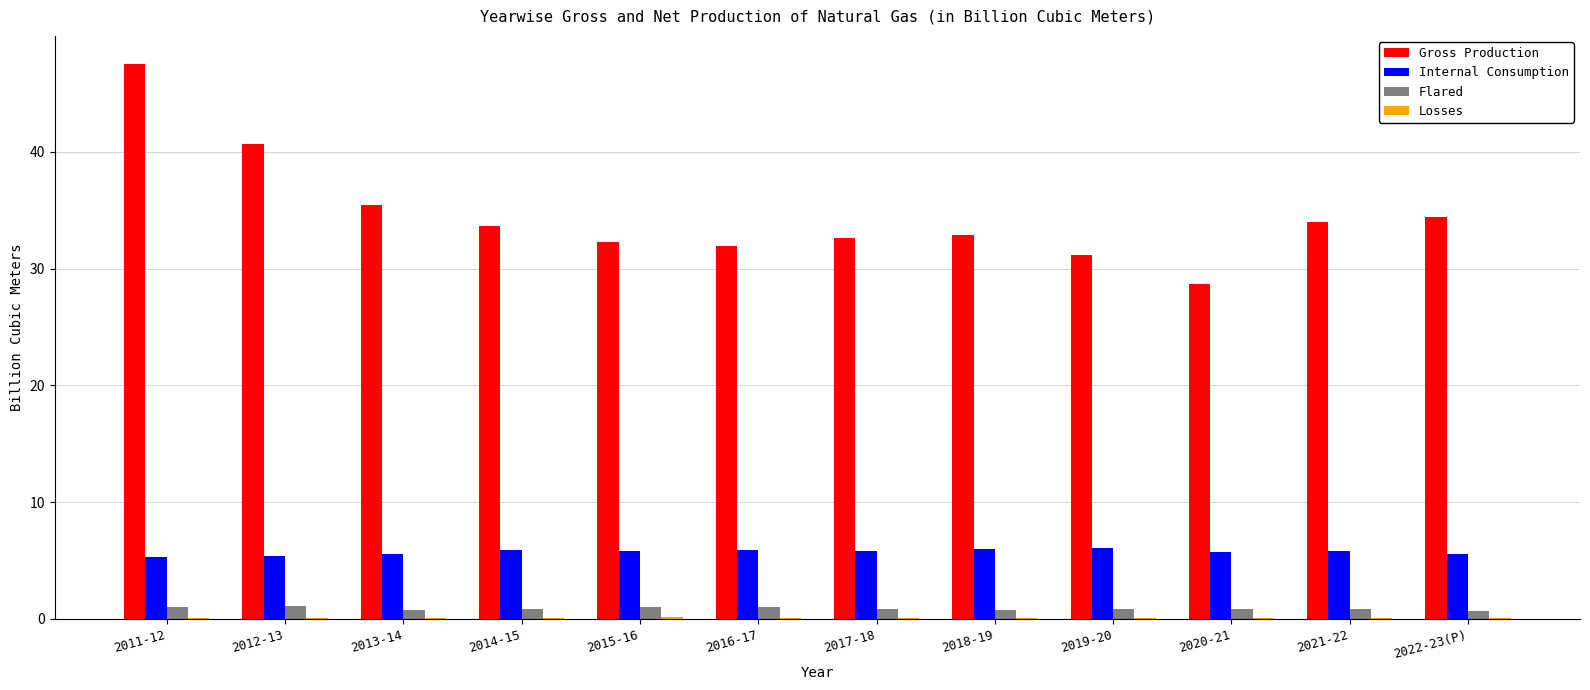

True or false: Internal Consumption has a value of 10.0 at 2020-21.

False